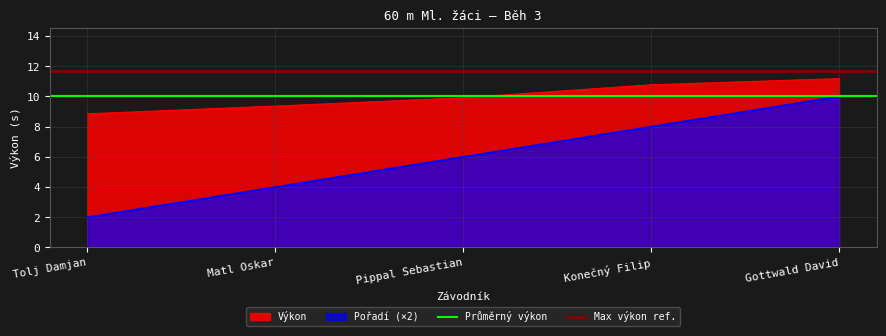

True or false: Výkon and Pořadí (×2) cross at least once.

False